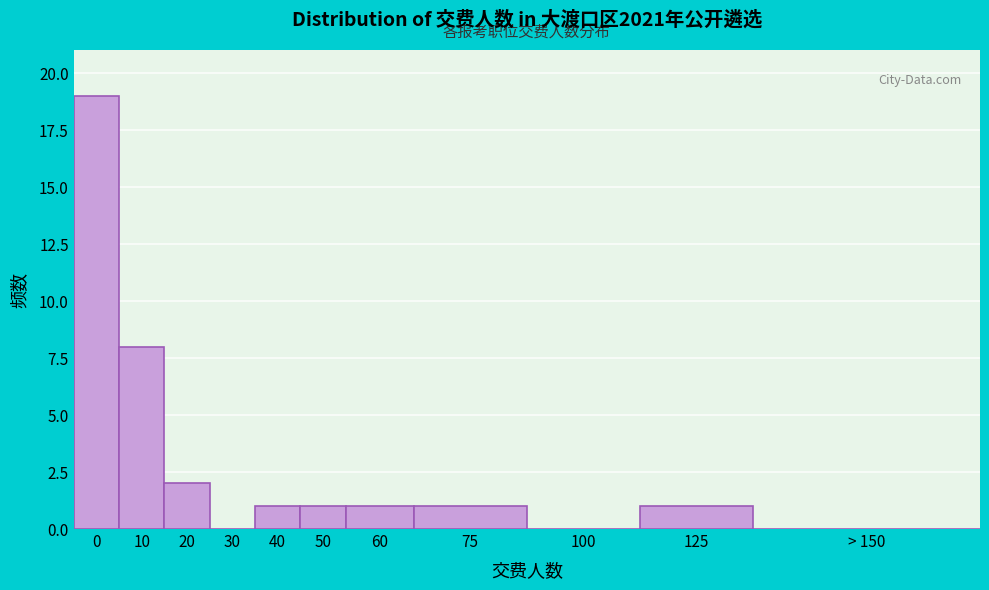

Reading left to right, transcribe all the data shown in this chart.

0=19	10=8	20=2	30=0	40=1	50=1	60=1	75=1	100=0	125=1	> 150=0